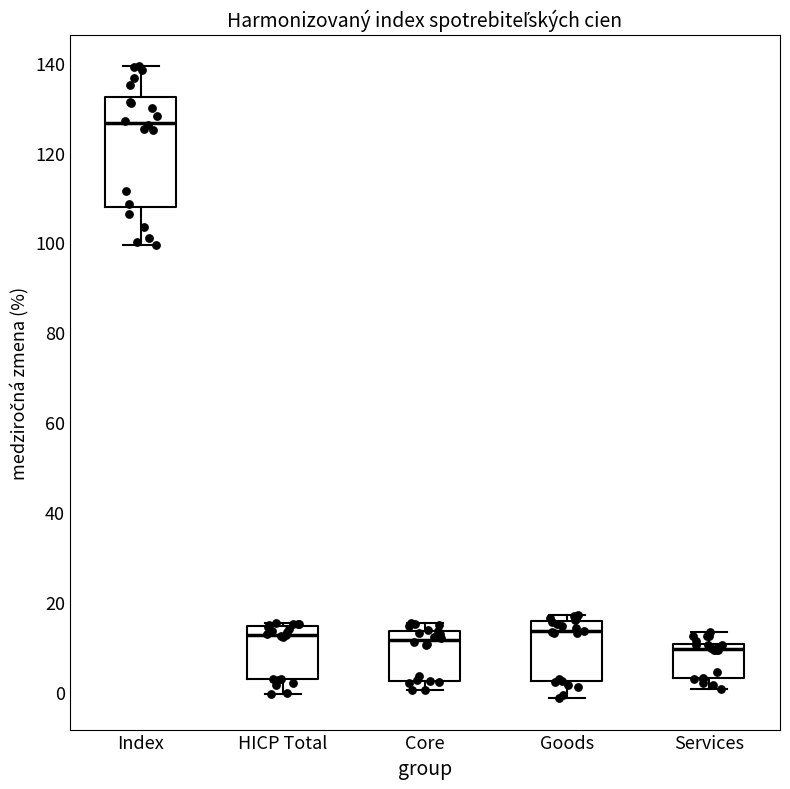

Which box has the lowest median line?

Services